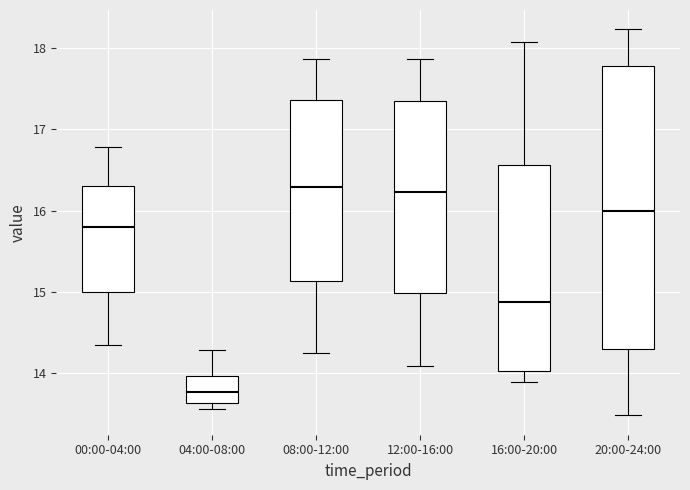

Reading left to right, read every box against the y-axis: the position of its median line, the range the box covers, and the ends of its whiskers. The values are not printed on the chart, so give them approximately, as read against the axis.

00:00-04:00: median 15.8, box 15.0 to 16.3, whiskers 14.4 to 16.8
04:00-08:00: median 13.8, box 13.6 to 14.0, whiskers 13.6 (just below the box's lower edge) to 14.3
08:00-12:00: median 16.3, box 15.1 to 17.4, whiskers 14.3 to 17.9
12:00-16:00: median 16.2, box 15.0 to 17.4, whiskers 14.1 to 17.9
16:00-20:00: median 14.9, box 14.0 to 16.6, whiskers 13.9 to 18.1
20:00-24:00: median 16.0, box 14.3 to 17.8, whiskers 13.5 to 18.2